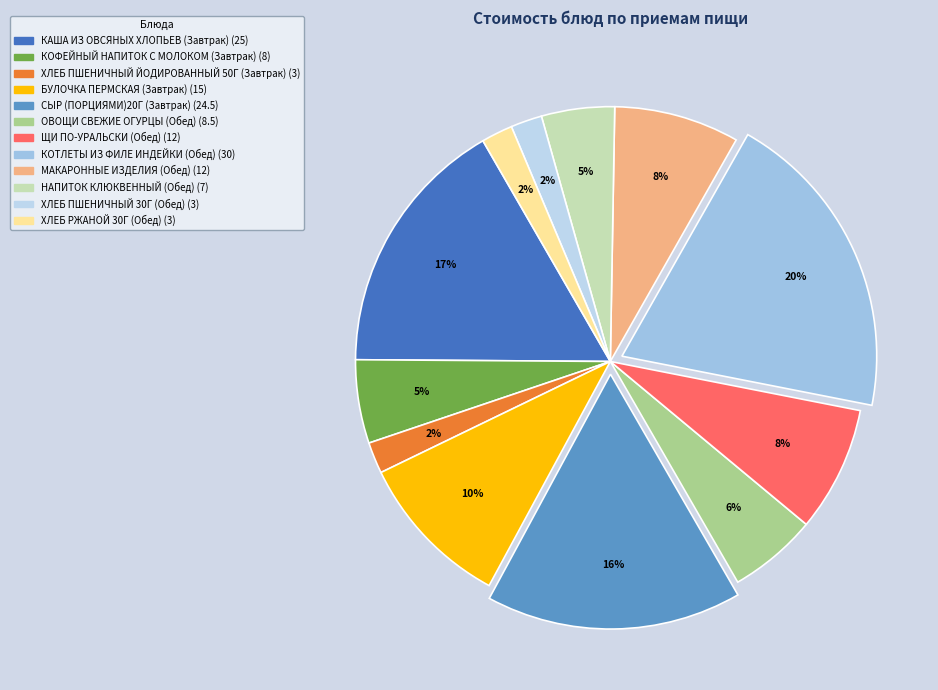

Does КАША ИЗ ОВСЯНЫХ ХЛОПЬЕВ (Завтрак) represent more than half of the total?

No